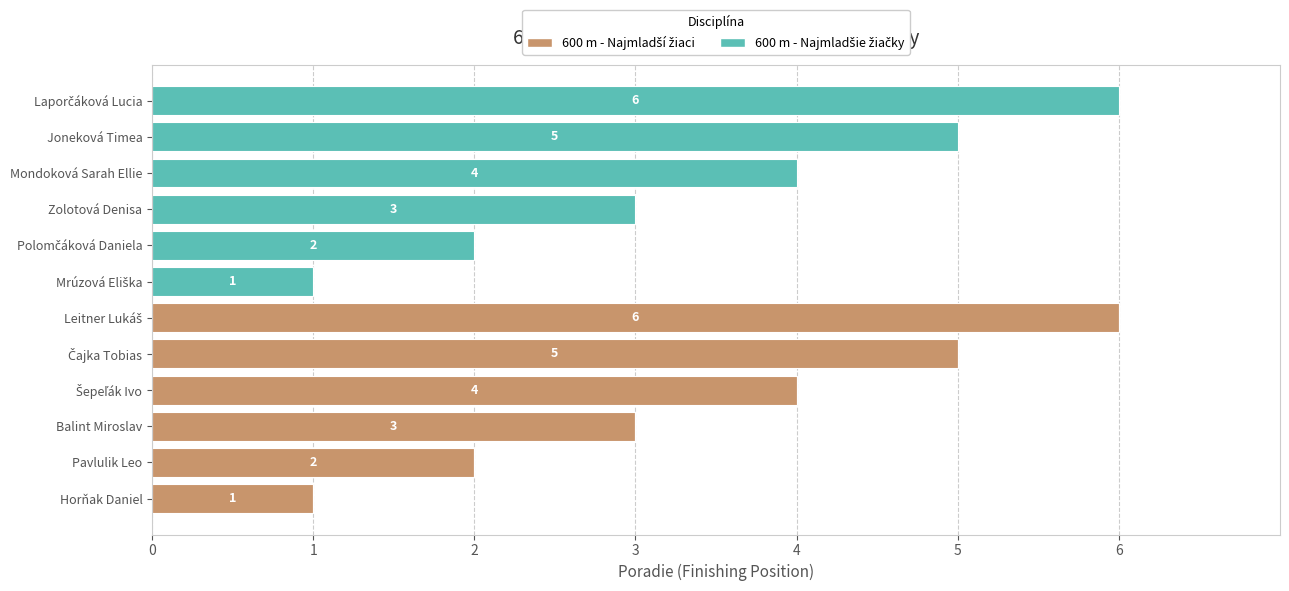

List the series in order of their peak value, highest first.

600 m - Najmladší žiaci, 600 m - Najmladšie žiačky